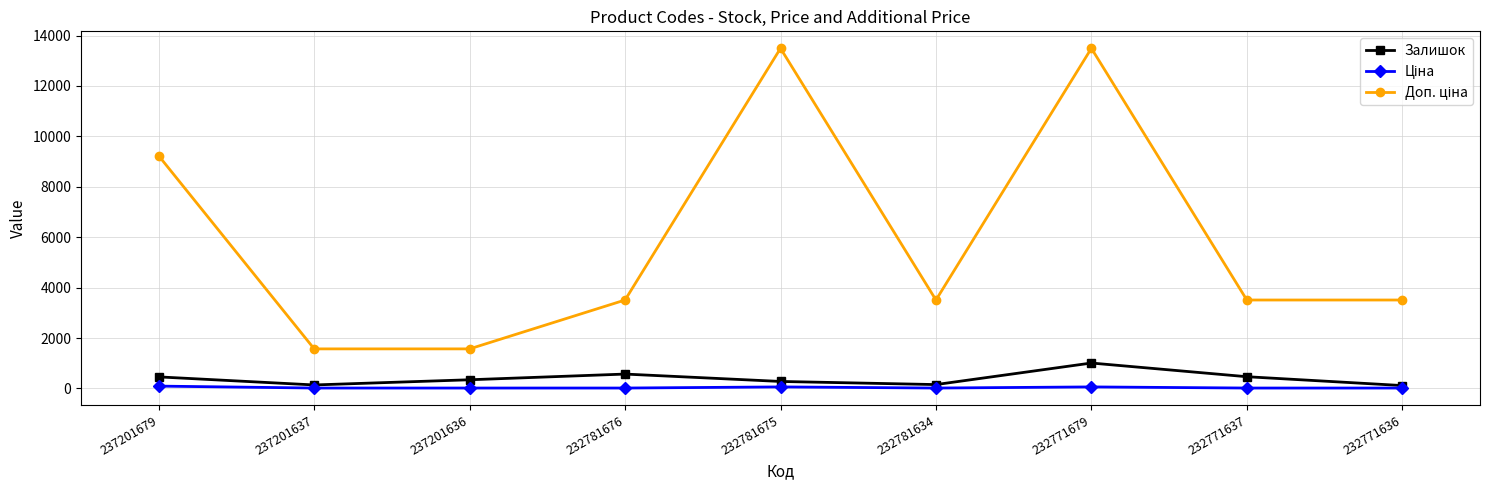

How many lines are shown in the chart?

3